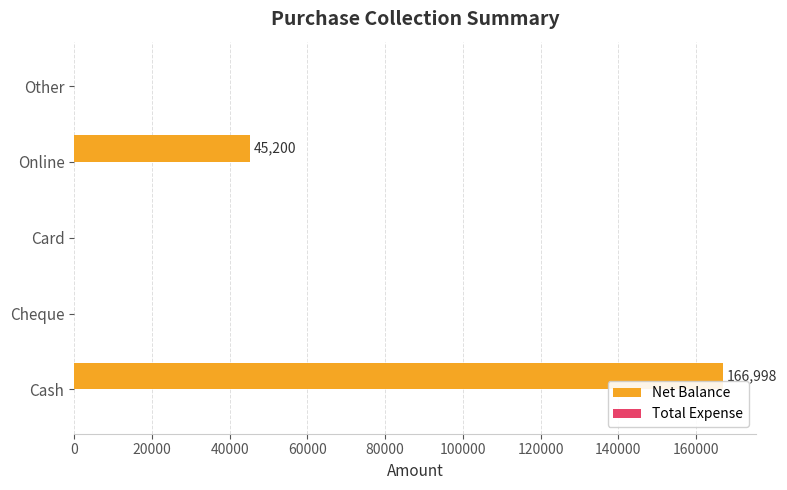

Reading bottom to top, extract all data points from this chart.

Cash=166998	Cheque=0	Card=0	Online=45200	Other=0